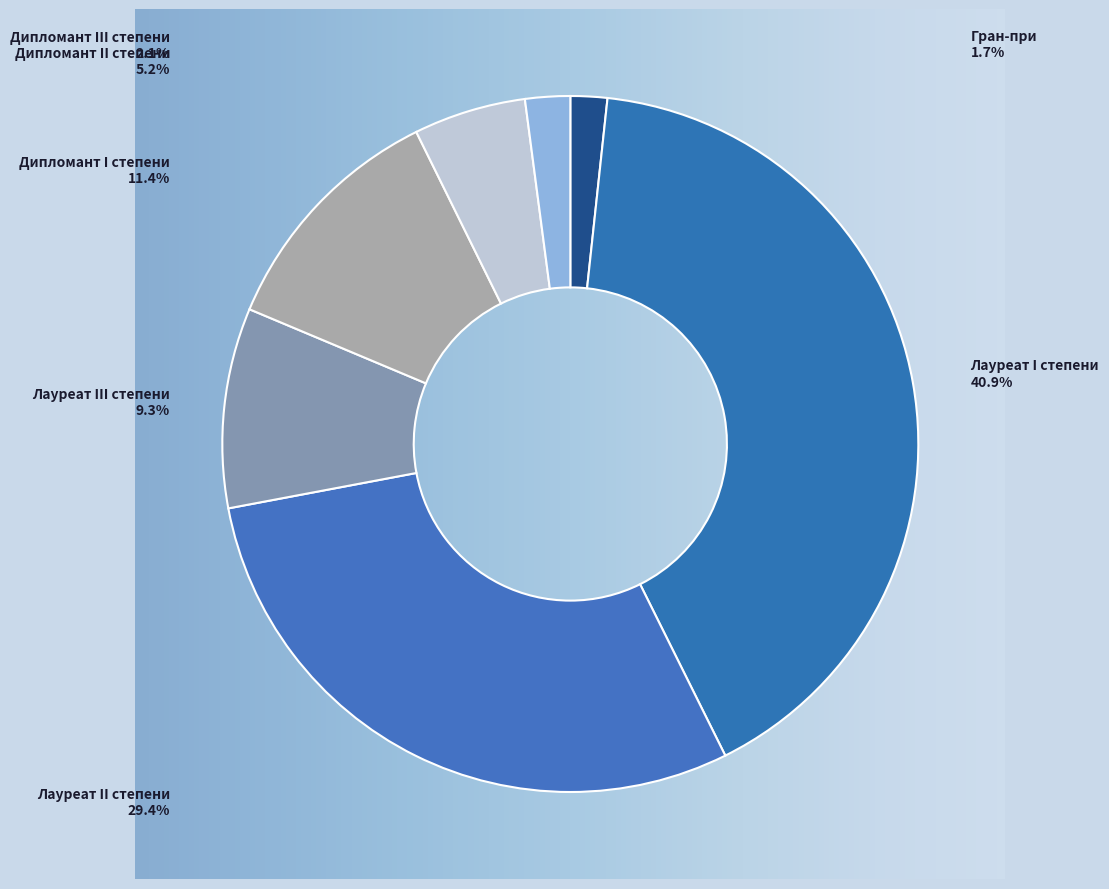

Rank the categories by value from lowest to highest.

Гран-при, Дипломант III степени, Дипломант II степени, Лауреат III степени, Дипломант I степени, Лауреат II степени, Лауреат I степени